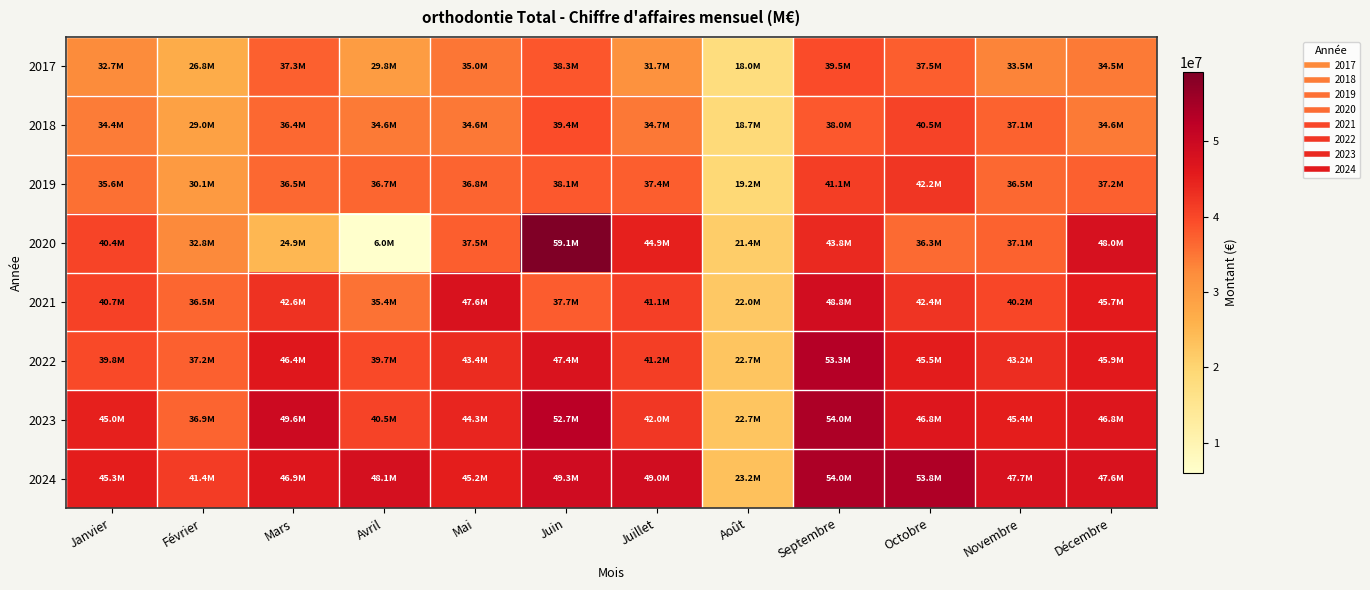

List the series in order of their peak value, highest first.

2020, 2024, 2023, 2022, 2021, 2019, 2018, 2017